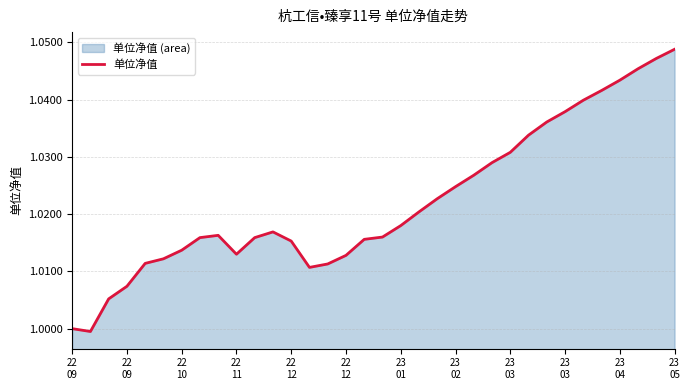

Count the number of values greater than 1.

32